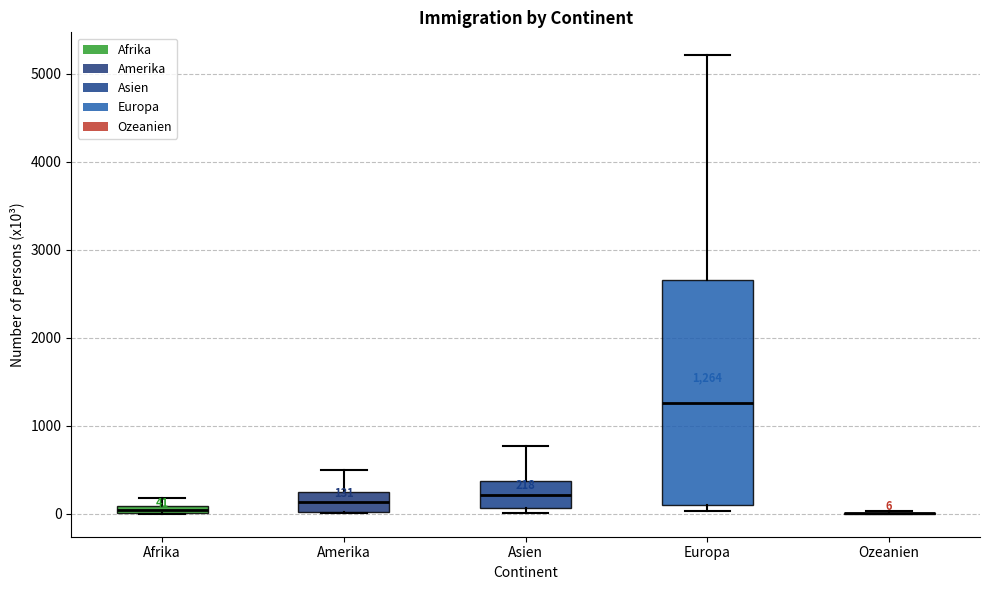

Which box is the tallest, from its lower edge to its upper edge?

Europa